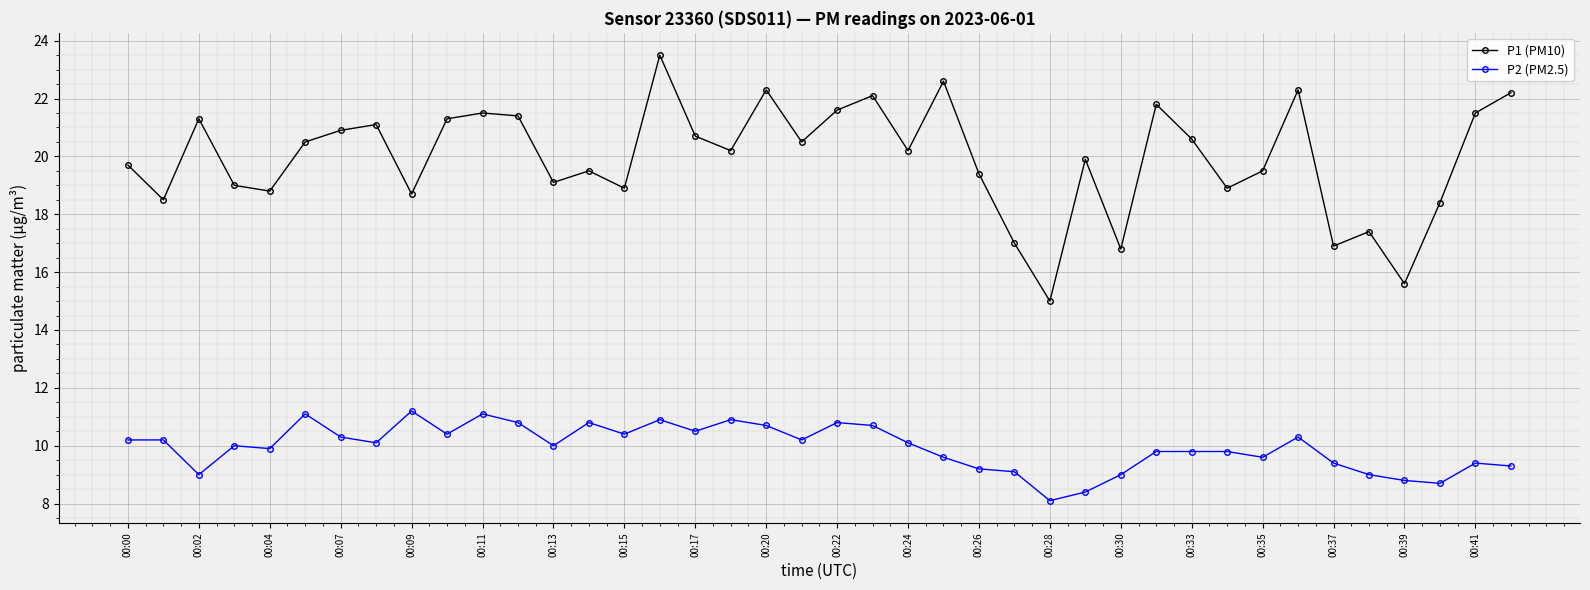

True or false: P2 (PM2.5) and P1 (PM10) intersect in this chart.

False